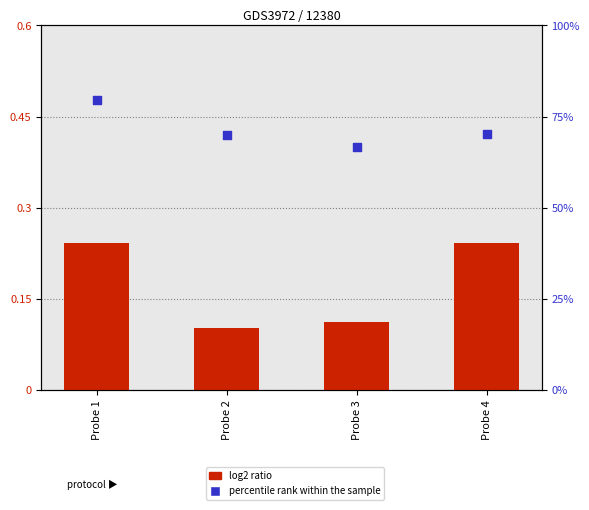

Which series contains the lowest Y value?

log2 ratio